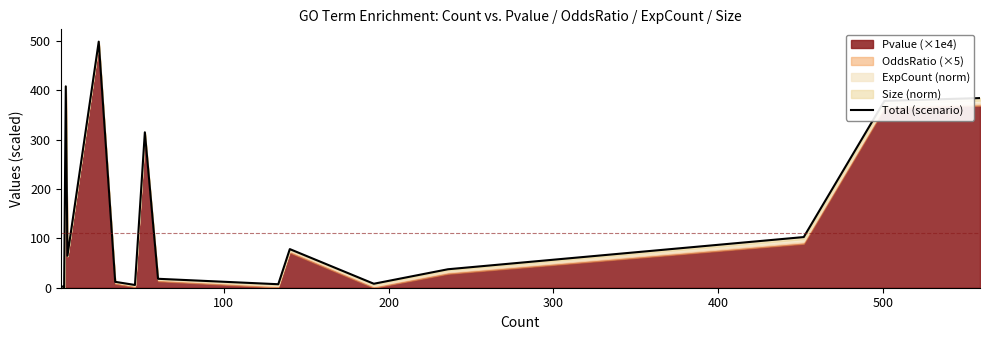

What is the value of the 19th point from the left?

378.5